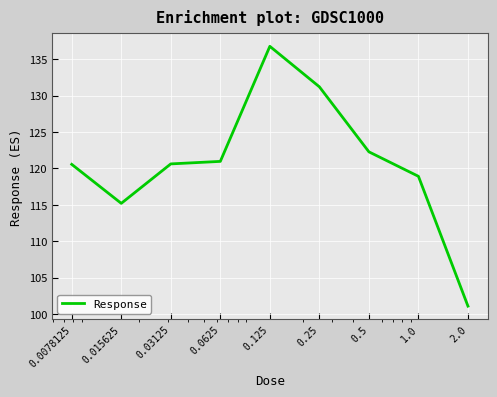

What is the difference between the maximum and minimum values?

35.7